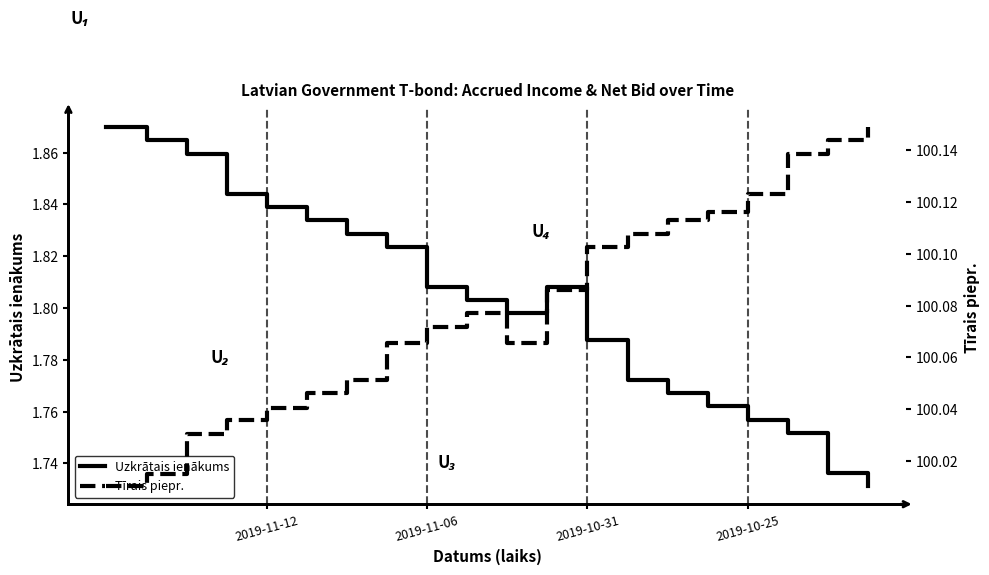

Is it true that Uzkrātais ienākums equals 0.6 at 2019-10-31?

False